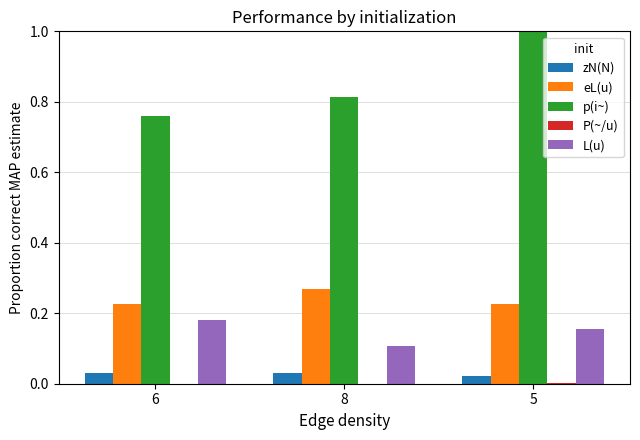

What is the maximum value for p(i~)?

1.0